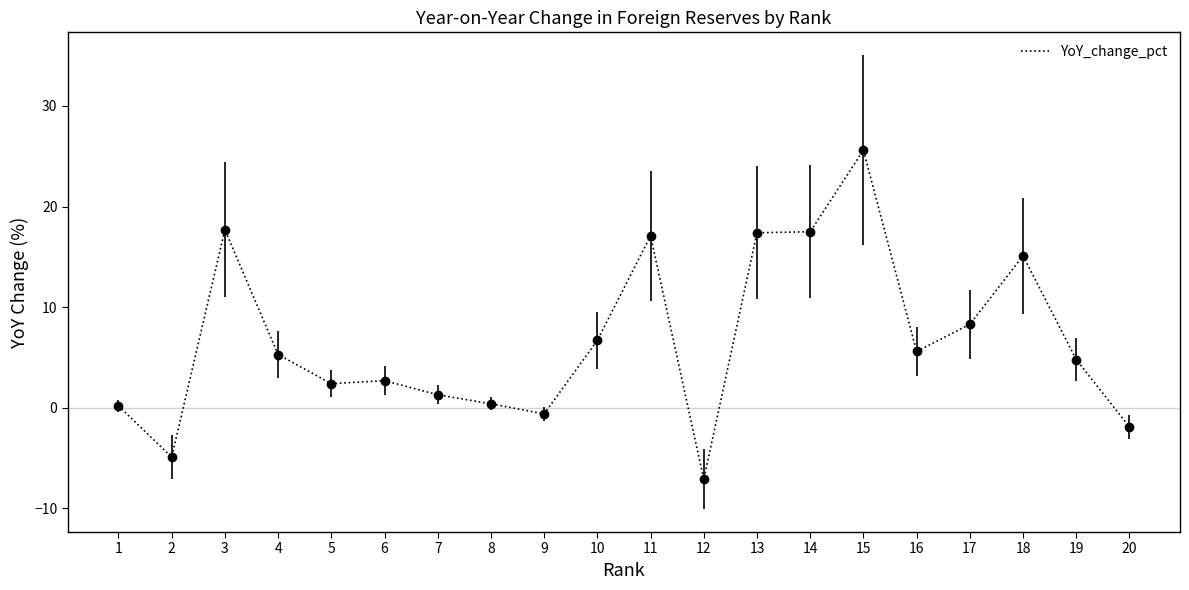

What is the maximum value shown in the chart?

25.6